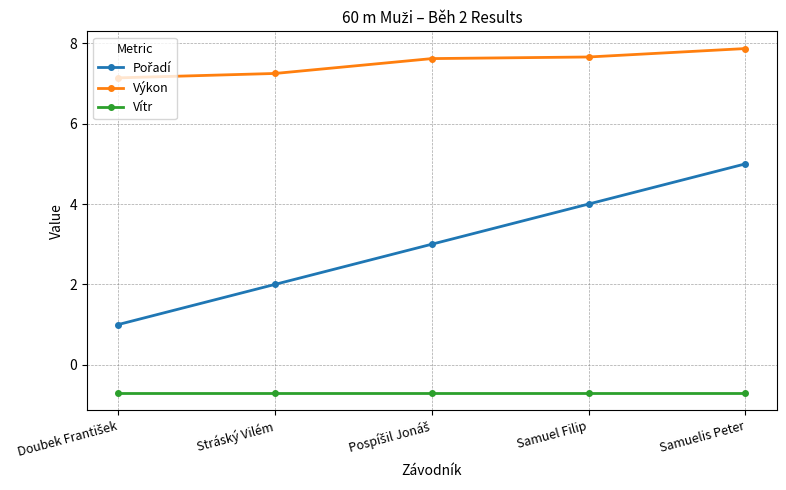

What is the value of the Výkon point at the 1st from the left?

7.1